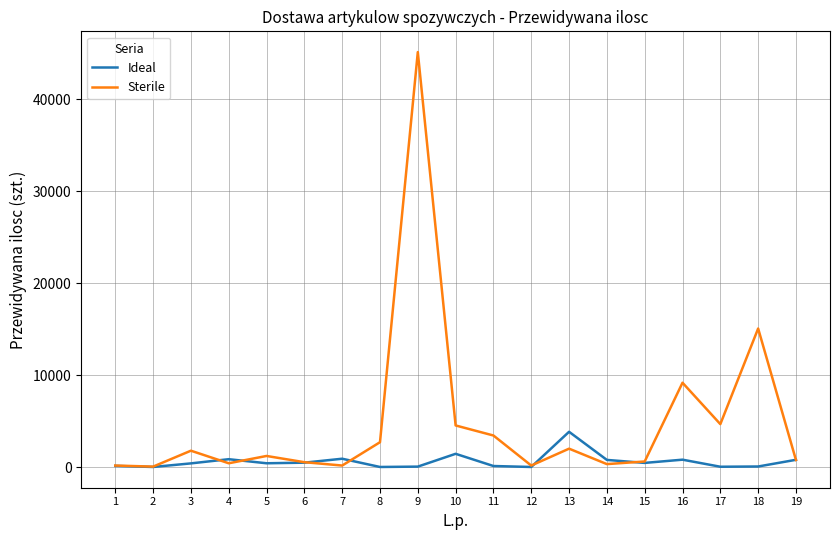

List the series in order of their peak value, highest first.

Sterile, Ideal